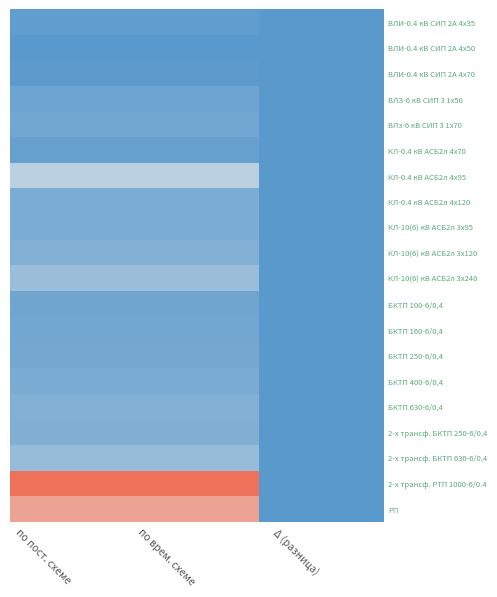

Rank the series at по пост. схеме from lowest to highest value.

ВЛИ-0.4 кВ СИП 2А 4х50, ВЛИ-0.4 кВ СИП 2А 4х70, ВЛИ-0.4 кВ СИП 2А 4х35, КЛ-0.4 кВ АСБ2л 4х70, ВЛЗ-6 кВ СИП 3 1х50, БКТП 100-6/0,4, ВЛз-6 кВ СИП 3 1х70, БКТП 160-6/0,4, БКТП 250-6/0,4, БКТП 400-6/0,4, КЛ-10(6) кВ АСБ2л 3х95, КЛ-0.4 кВ АСБ2л 4х120, 2-х трансф. БКТП 250-6/0,4, КЛ-10(6) кВ АСБ2л 3х120, БКТП 630-6/0,4, 2-х трансф. БКТП 630-6/0,4, КЛ-10(6) кВ АСБ2л 3х240, КЛ-0.4 кВ АСБ2л 4х95, РП, 2-х трансф. РТП 1000-6/0.4